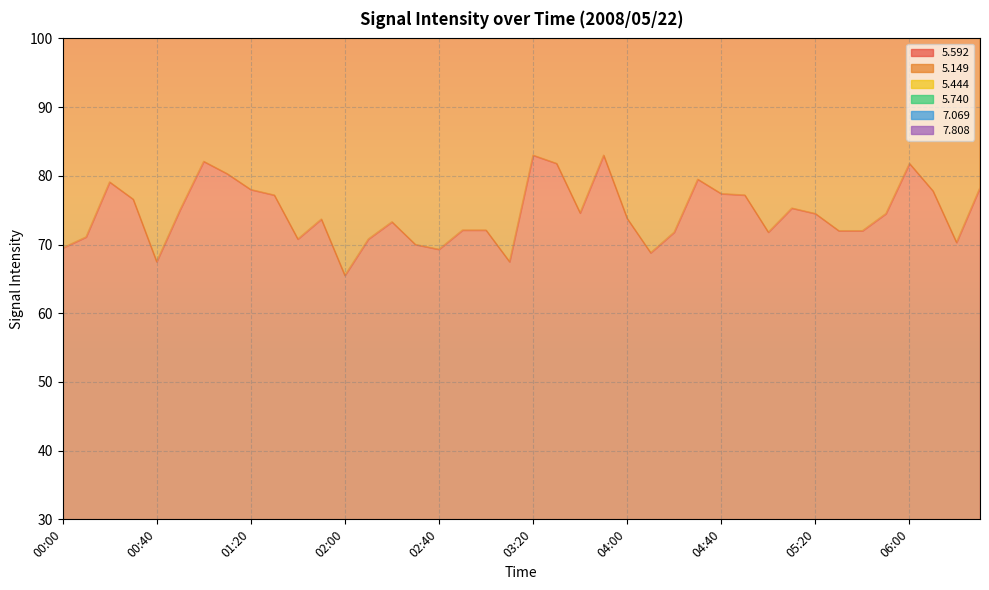

Reading left to right, transcribe all the data shown in this chart.

  5.592: 00:00=69.5	00:10=71.1	00:20=79.1	00:30=76.6	00:40=67.5	00:50=75.1	01:00=82.1	01:10=80.3	01:20=78.0	01:30=77.2	01:40=70.8	01:50=73.7	02:00=65.5	02:10=70.8	02:20=73.3	02:30=70.0	02:40=69.3	02:50=72.1	03:00=72.1	03:10=67.5	03:20=83.0	03:30=81.8	03:40=74.6	03:50=83.0	04:00=73.8	04:10=68.8	04:20=71.8	04:30=79.5	04:40=77.4	04:50=77.2	05:00=71.8	05:10=75.3	05:20=74.5	05:30=72.0	05:40=72.0	05:50=74.5	06:00=81.8	06:10=77.8	06:20=70.3	06:30=78.3
  5.149: 00:00=82.9	00:10=82.1	00:20=79.3	00:30=82.1	00:40=85.7	00:50=84.3	01:00=81.9	01:10=77.9	01:20=82.2	01:30=82.8	01:40=87.7	01:50=89.3	02:00=85.4	02:10=86.1	02:20=75.7	02:30=78.5	02:40=80.5	02:50=78.3	03:00=80.5	03:10=77.9	03:20=78.3	03:30=78.5	03:40=77.5	03:50=76.2	04:00=72.3	04:10=78.3	04:20=72.2	04:30=71.2	04:40=77.1	04:50=77.1	05:00=76.2	05:10=71.2	05:20=76.3	05:30=82.6	05:40=85.4	05:50=79.3	06:00=74.9	06:10=78.5	06:20=76.2	06:30=72.2
  5.444: 00:00=77.3	00:10=78.3	00:20=82.8	00:30=84.7	00:40=80.6	00:50=82.9	01:00=86.9	01:10=83.0	01:20=79.8	01:30=82.7	01:40=74.9	01:50=76.4	02:00=73.2	02:10=77.6	02:20=75.0	02:30=76.0	02:40=72.6	02:50=79.8	03:00=72.6	03:10=73.7	03:20=82.4	03:30=86.5	03:40=85.0	03:50=82.7	04:00=71.3	04:10=82.1	04:20=75.9	04:30=70.4	04:40=78.9	04:50=74.6	05:00=78.9	05:10=78.1	05:20=74.9	05:30=74.9	05:40=73.7	05:50=73.7	06:00=74.8	06:10=76.0	06:20=80.1	06:30=75.8
  5.740: 00:00=68.1	00:10=67.9	00:20=71.4	00:30=68.6	00:40=68.5	00:50=73.2	01:00=75.7	01:10=76.3	01:20=79.2	01:30=76.6	01:40=70.0	01:50=74.0	02:00=69.8	02:10=76.4	02:20=77.4	02:30=78.3	02:40=77.4	02:50=79.3	03:00=79.3	03:10=78.3	03:20=79.3	03:30=74.0	03:40=75.0	03:50=79.3	04:00=77.9	04:10=77.8	04:20=75.3	04:30=75.6	04:40=75.3	04:50=74.9	05:00=75.9	05:10=75.6	05:20=70.0	05:30=79.3	05:40=77.8	05:50=65.7	06:00=75.3	06:10=75.3	06:20=65.8	06:30=75.9
  7.069: 00:00=75.5	00:10=74.4	00:20=73.4	00:30=69.1	00:40=67.1	00:50=62.0	01:00=61.2	01:10=70.6	01:20=71.9	01:30=69.7	01:40=62.2	01:50=61.7	02:00=58.5	02:10=58.5	02:20=59.5	02:30=58.6	02:40=65.6	02:50=65.9	03:00=65.9	03:10=58.9	03:20=61.7	03:30=60.0	03:40=62.2	03:50=58.6	04:00=57.0	04:10=62.2	04:20=63.9	04:30=55.6	04:40=48.5	04:50=50.6	05:00=59.8	05:10=61.2	05:20=55.6	05:30=62.2	05:40=58.9	05:50=63.9	06:00=55.6	06:10=58.9	06:20=57.0	06:30=50.6
  7.808: 00:00=59.3	00:10=57.6	00:20=50.5	00:30=50.9	00:40=55.4	00:50=51.9	01:00=49.8	01:10=54.7	01:20=61.1	01:30=69.6	01:40=72.4	01:50=59.0	02:00=59.7	02:10=60.1	02:20=55.5	02:30=55.5	02:40=58.4	02:50=60.9	03:00=60.1	03:10=55.5	03:20=53.0	03:30=57.9	03:40=52.7	03:50=56.8	04:00=53.0	04:10=56.0	04:20=54.6	04:30=56.2	04:40=57.5	04:50=54.6	05:00=57.8	05:10=57.9	05:20=51.1	05:30=56.8	05:40=60.1	05:50=52.7	06:00=52.7	06:10=55.5	06:20=53.0	06:30=53.9